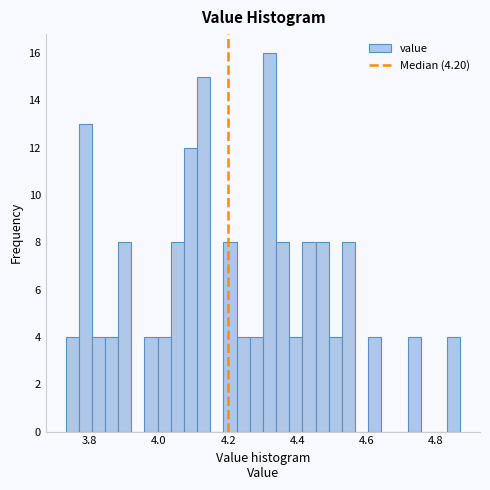

Around what value on the x-axis is the tallest bar? Give the approximate position of its centre, as read against the axis.

4.32